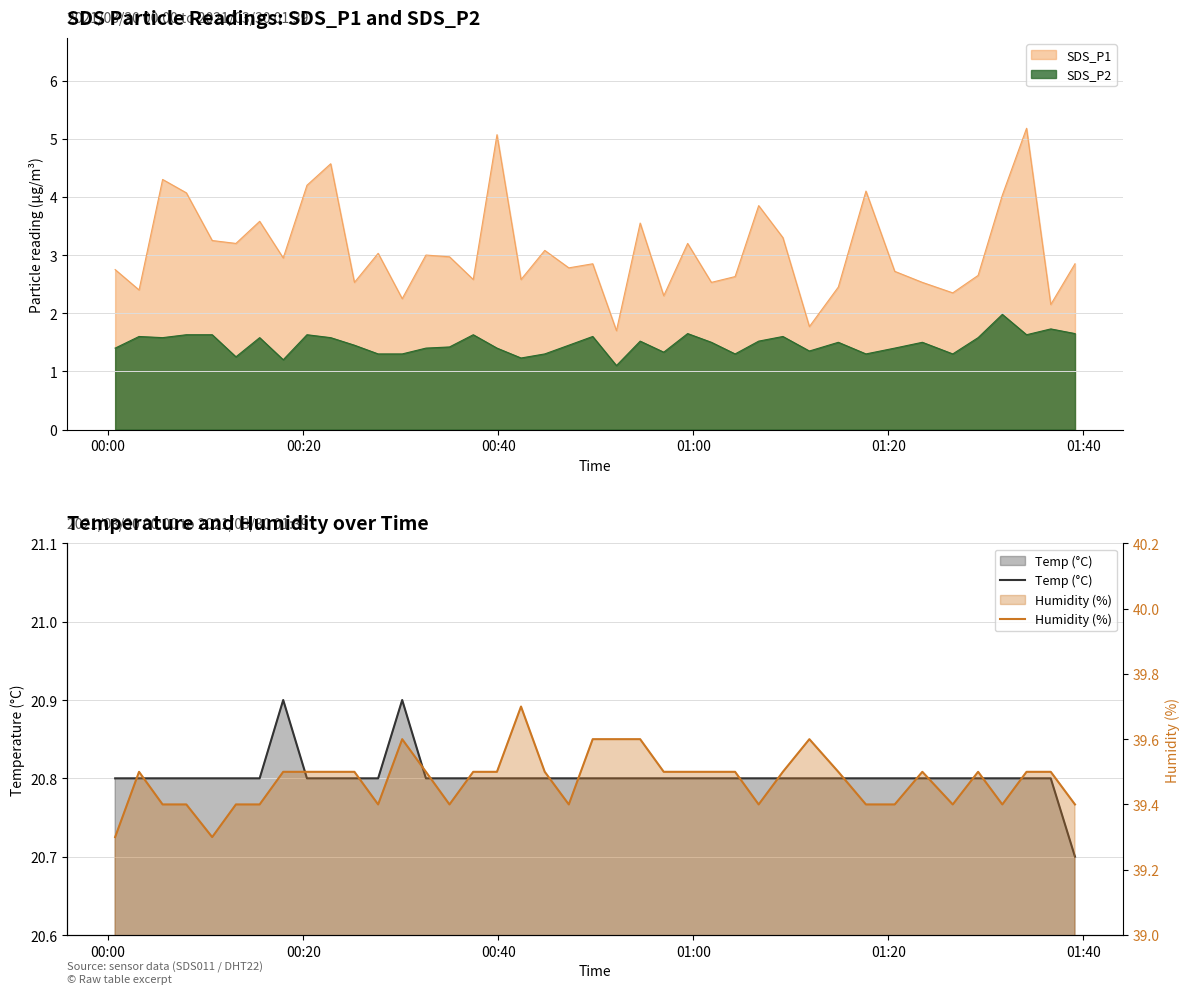

True or false: SDS_P2 and SDS_P1 cross at least once.

False